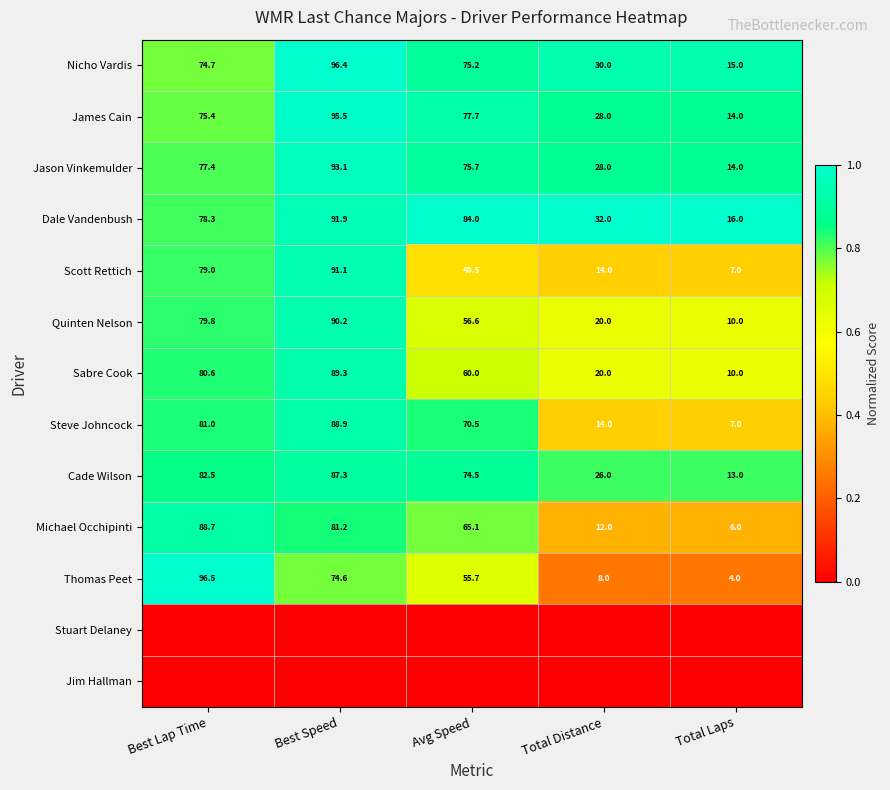

Is the value of James Cain at Avg Speed greater than the value of Cade Wilson at Total Distance?

Yes